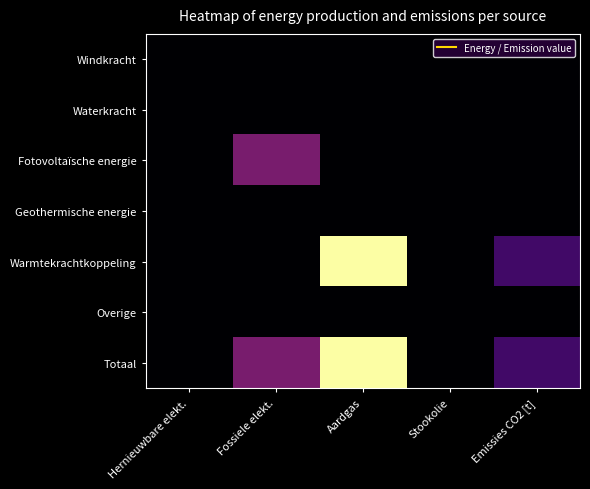

What is the total value across all series at Fossiele elekt.?

7035.3